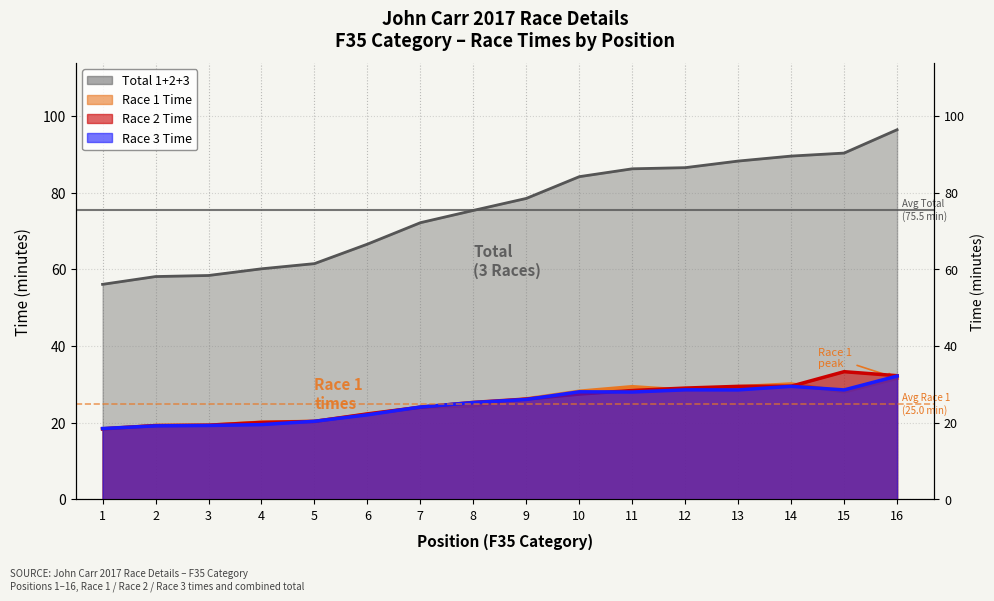

Which category has the highest value in the Race 2 Time series?

15